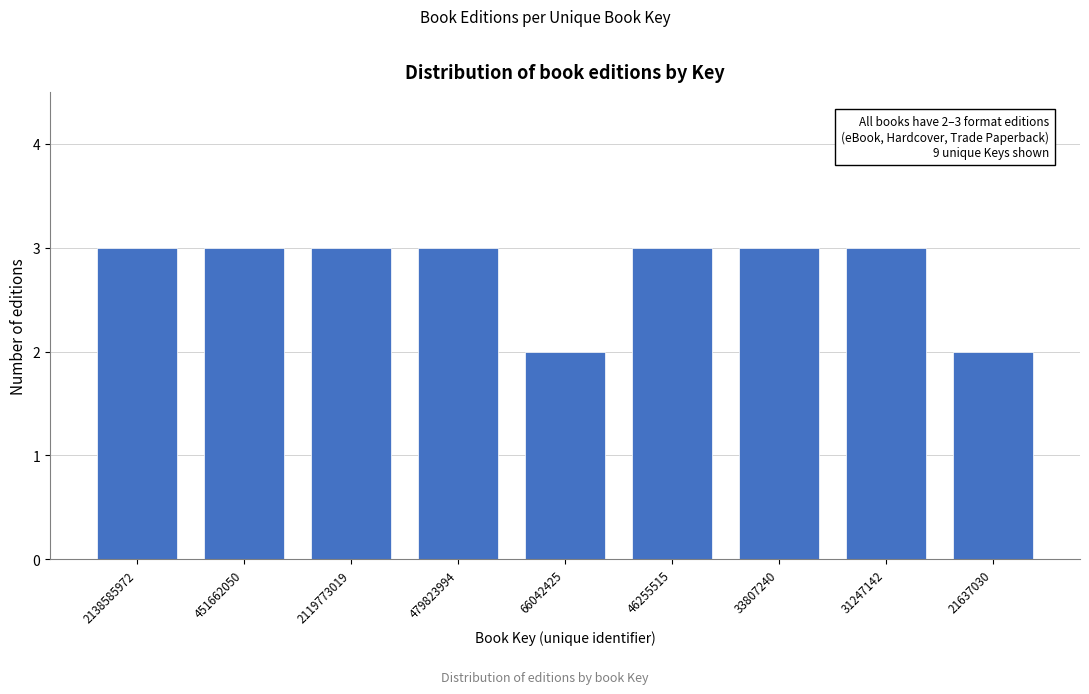

Reading left to right, extract all data points from this chart.

3	3	3	3	2	3	3	3	2